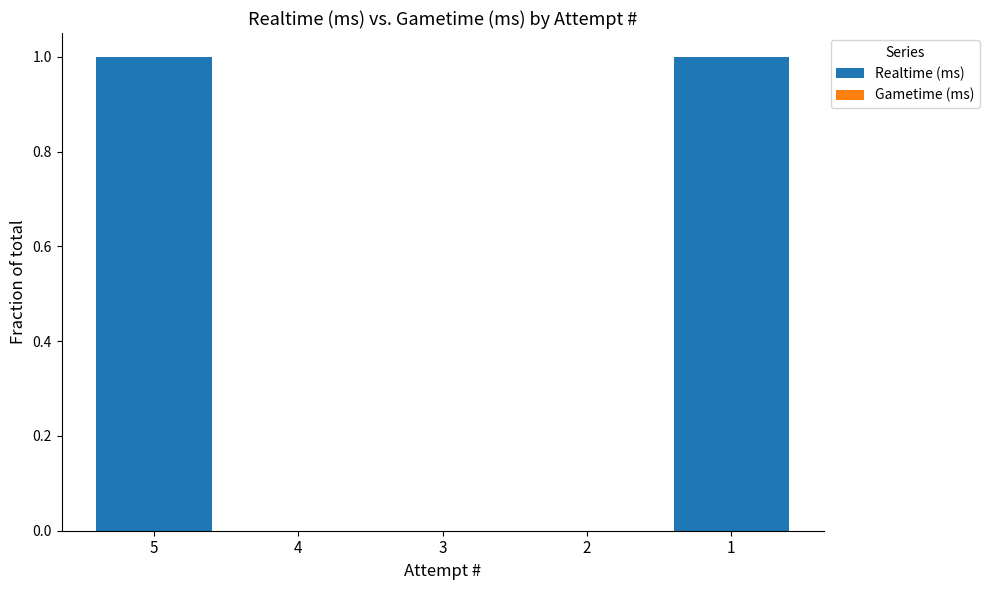

What is the maximum value shown in the chart?

1